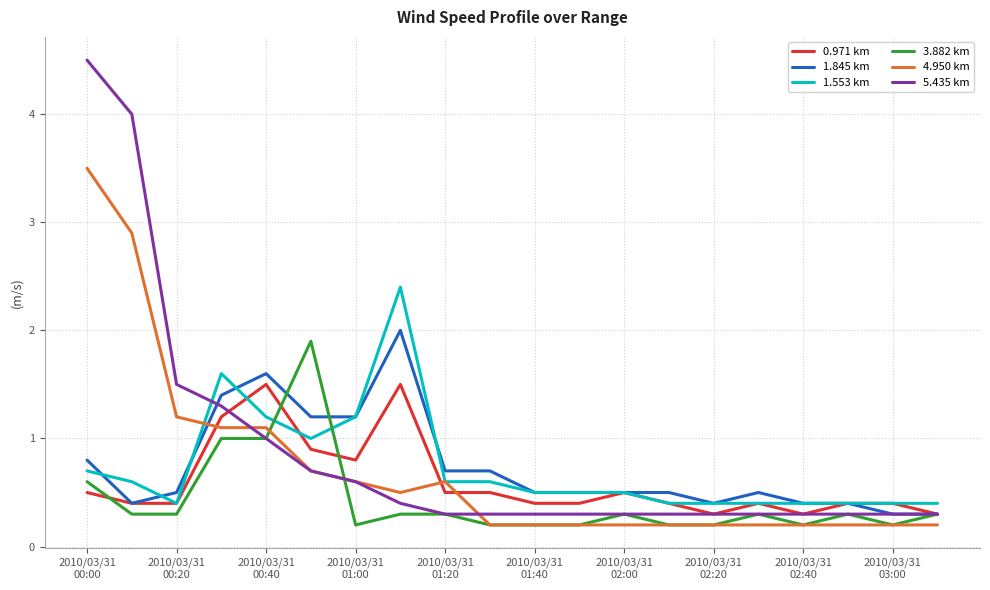

Which series has the largest range (max minus min)?

5.435 km